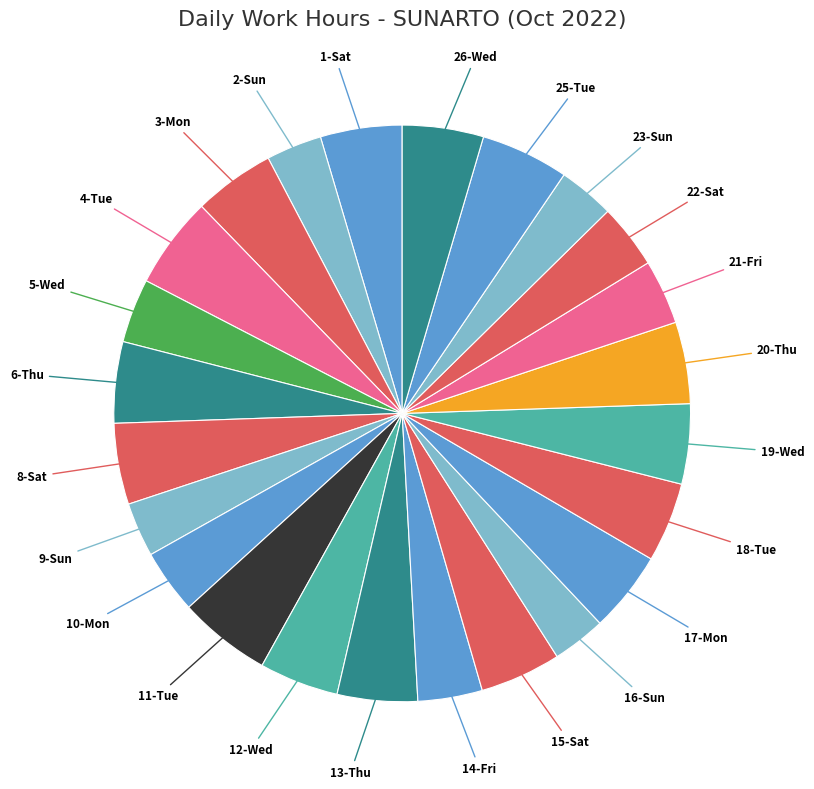

How many segments does this pie chart have?

24